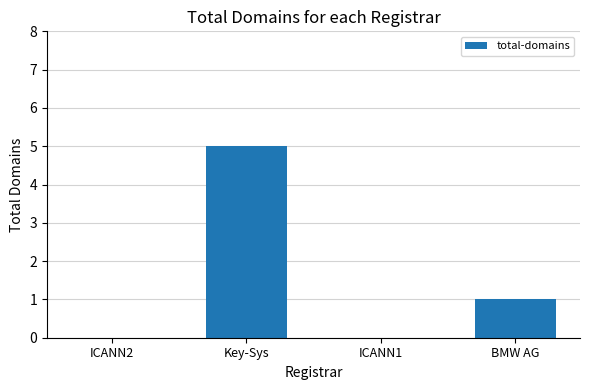

Which category has the highest value across all series?

Key-Sys